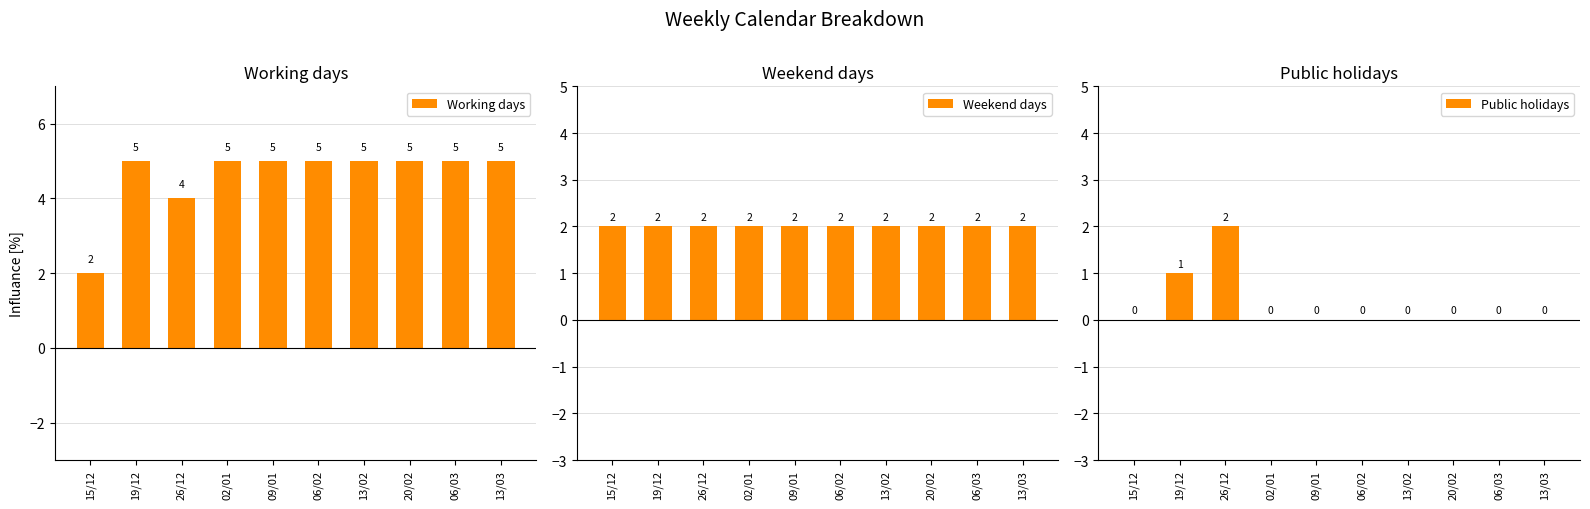

The Weekend days series shows 2 at 26/12. True or false?

True